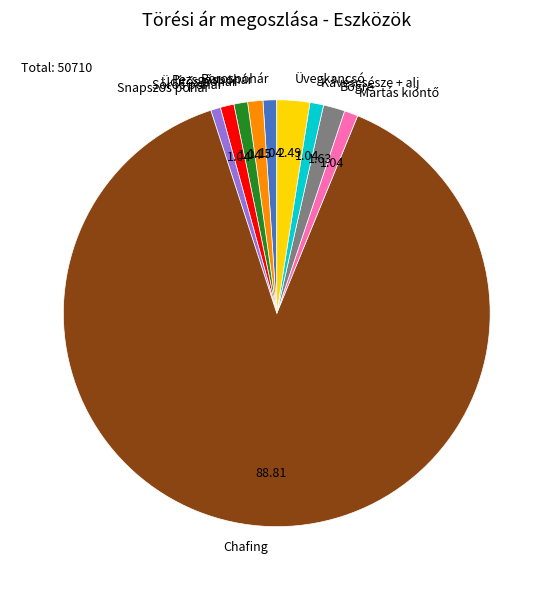

Which category has the biggest portion of the pie?

Chafing